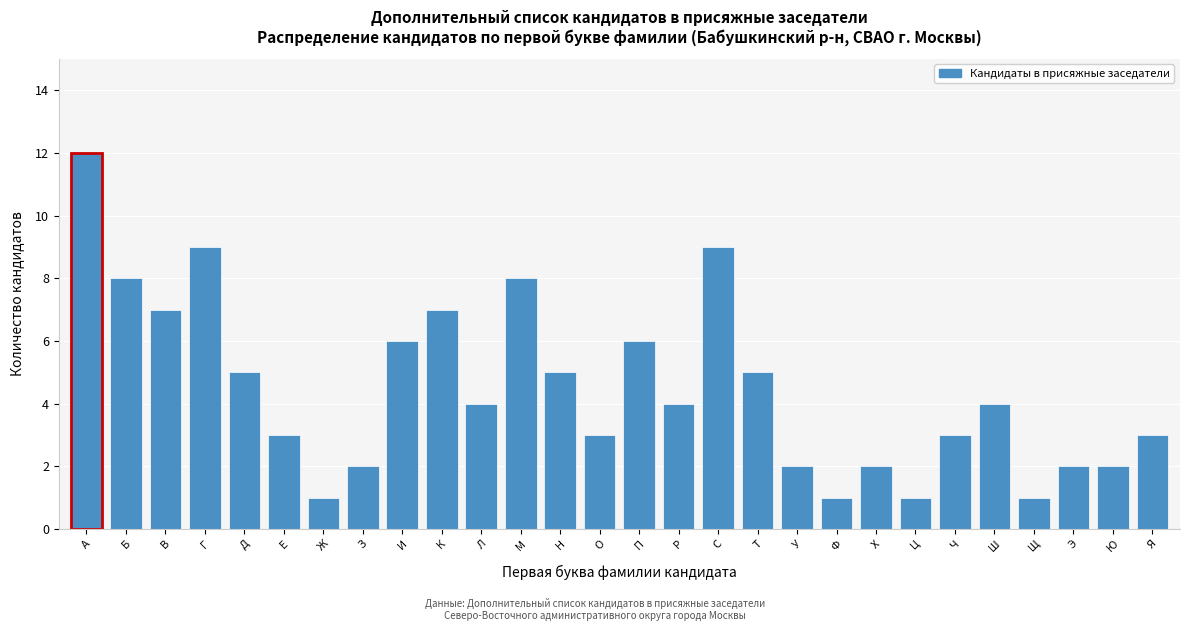

Reading left to right, transcribe all the data shown in this chart.

12	8	7	9	5	3	1	2	6	7	4	8	5	3	6	4	9	5	2	1	2	1	3	4	1	2	2	3